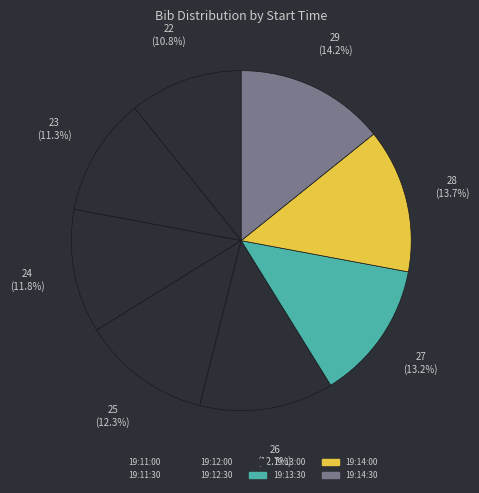

How many slices are in this pie chart?

8